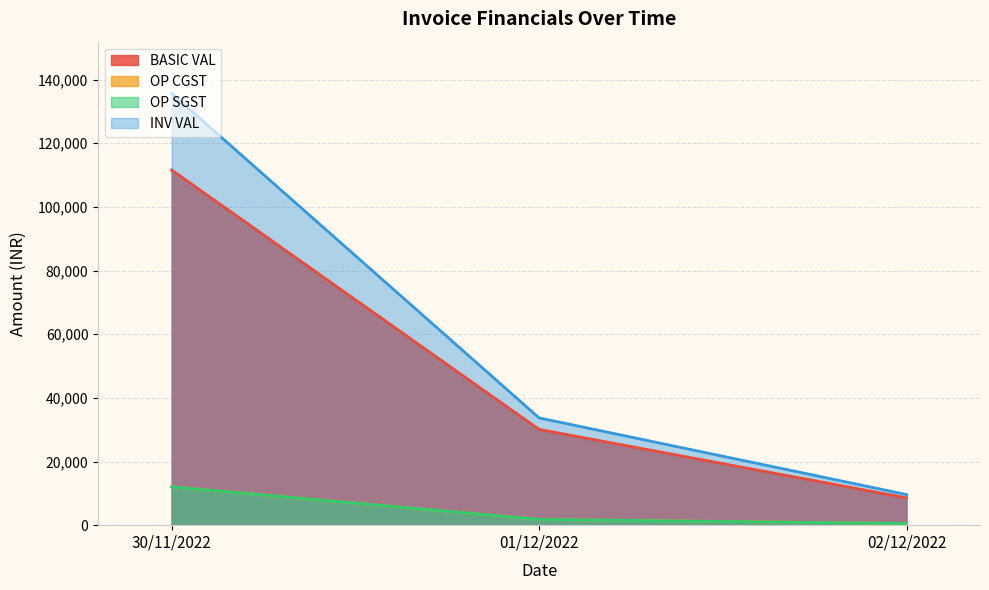

How many lines are shown in the chart?

4